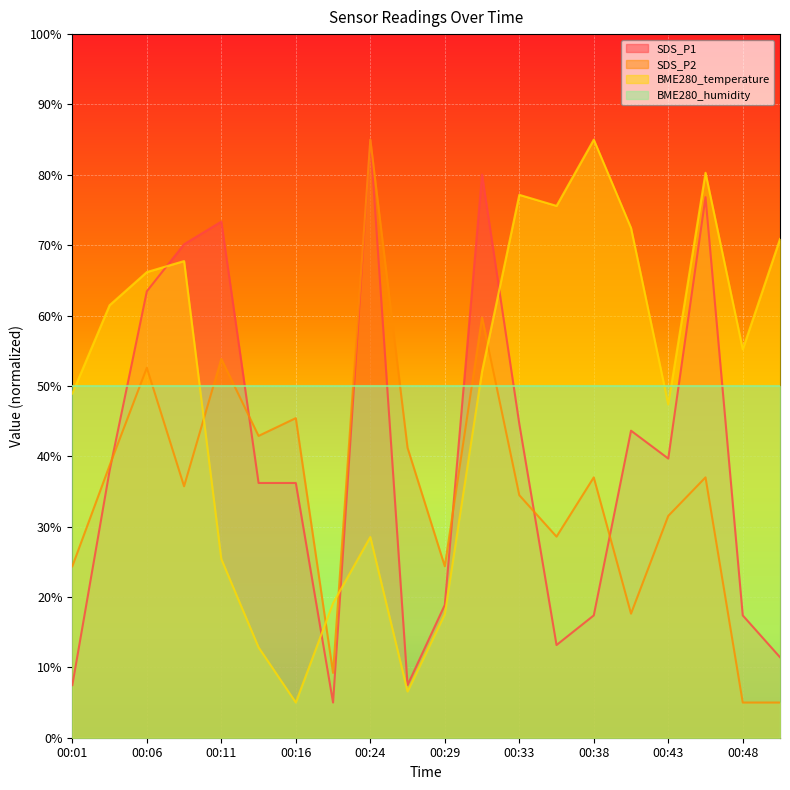

How many lines are shown in the chart?

3